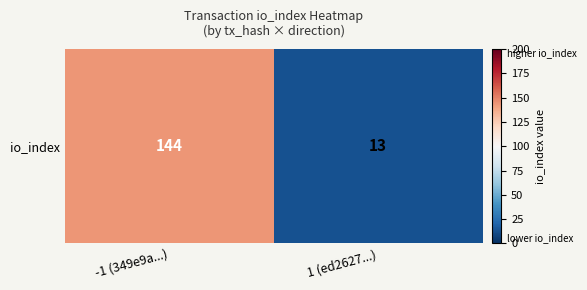

True or false: the data shows 13 at 1 (ed2627...).

True